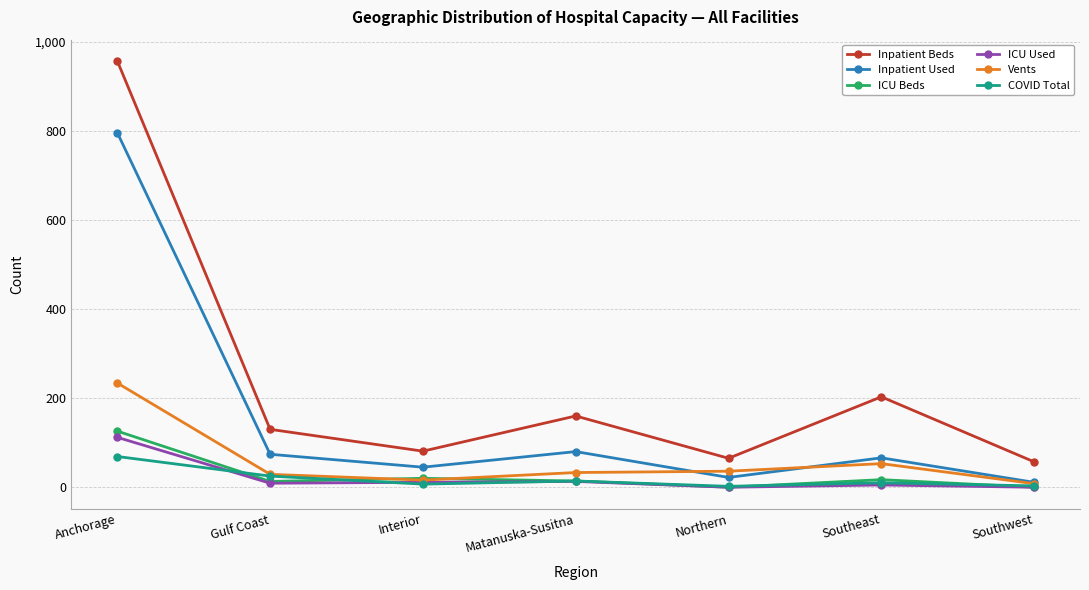

Between Anchorage and Interior, which series saw the biggest shift?

Inpatient Beds